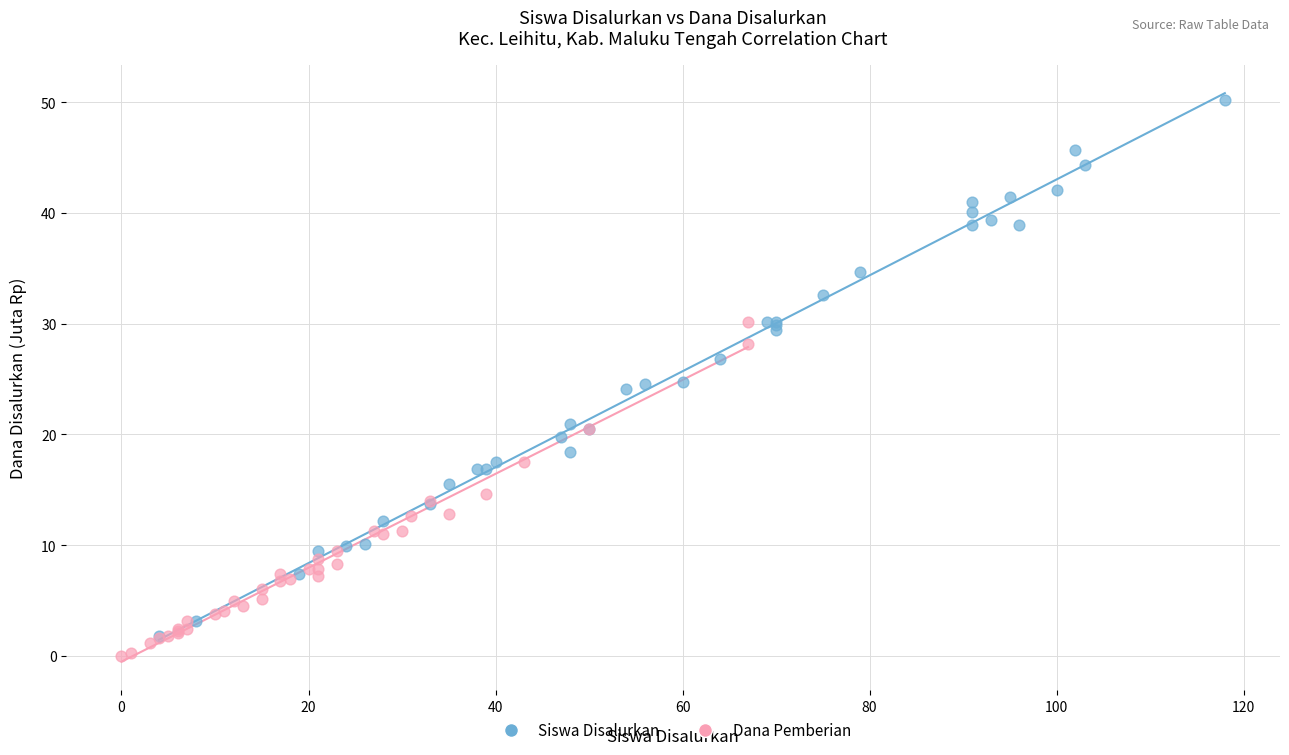

Which series contains the highest Y value?

Siswa Disalurkan